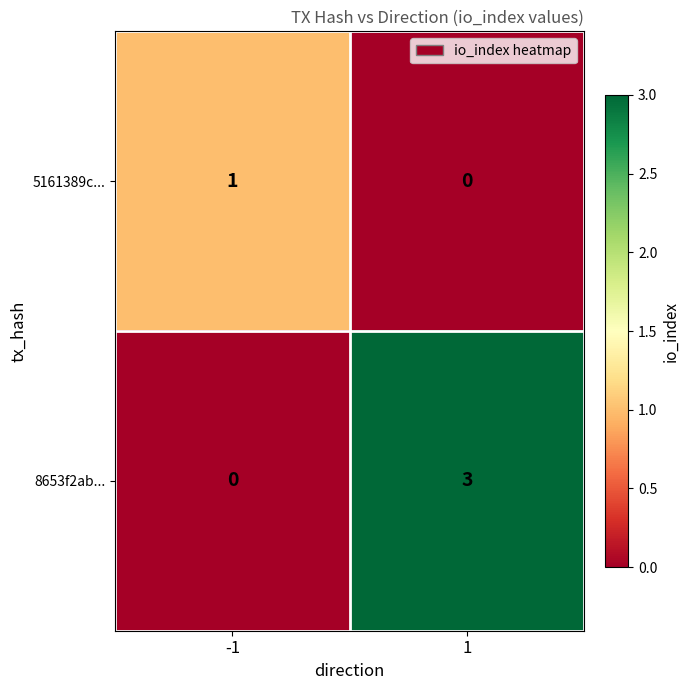

Which series has the widest spread of values?

8653f2ab...